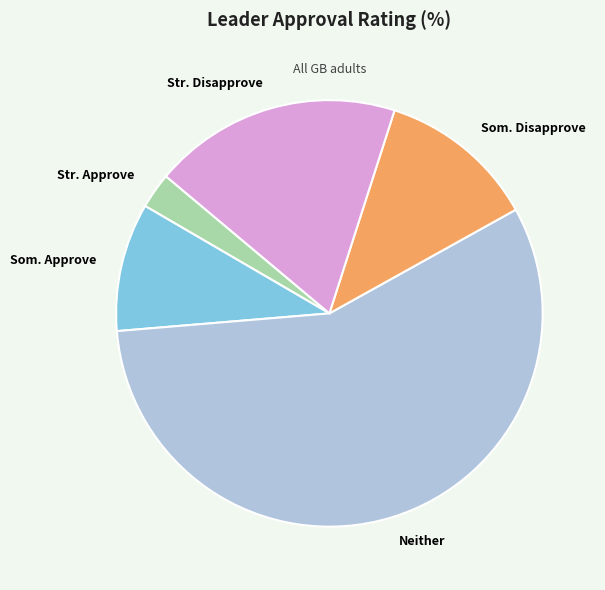

Is there any slice that represents more than half of the pie?

Yes